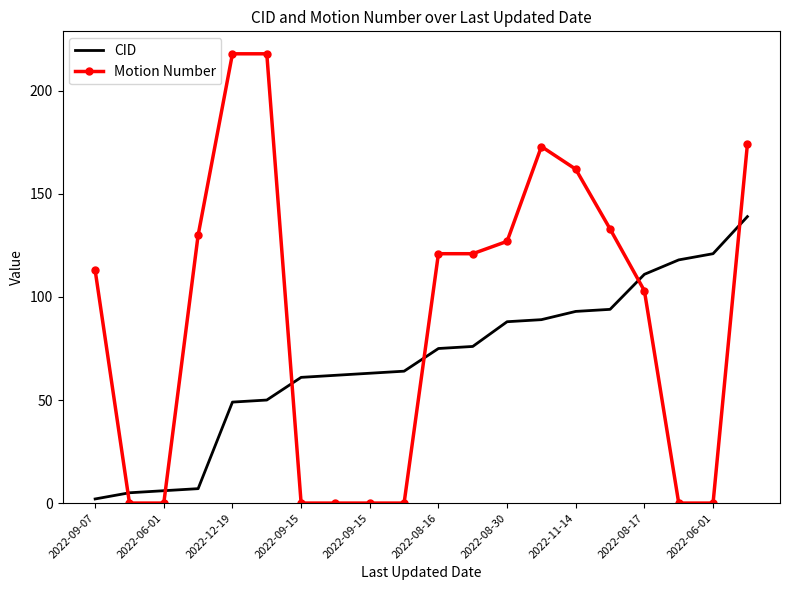

What is the maximum value shown in the chart?

218